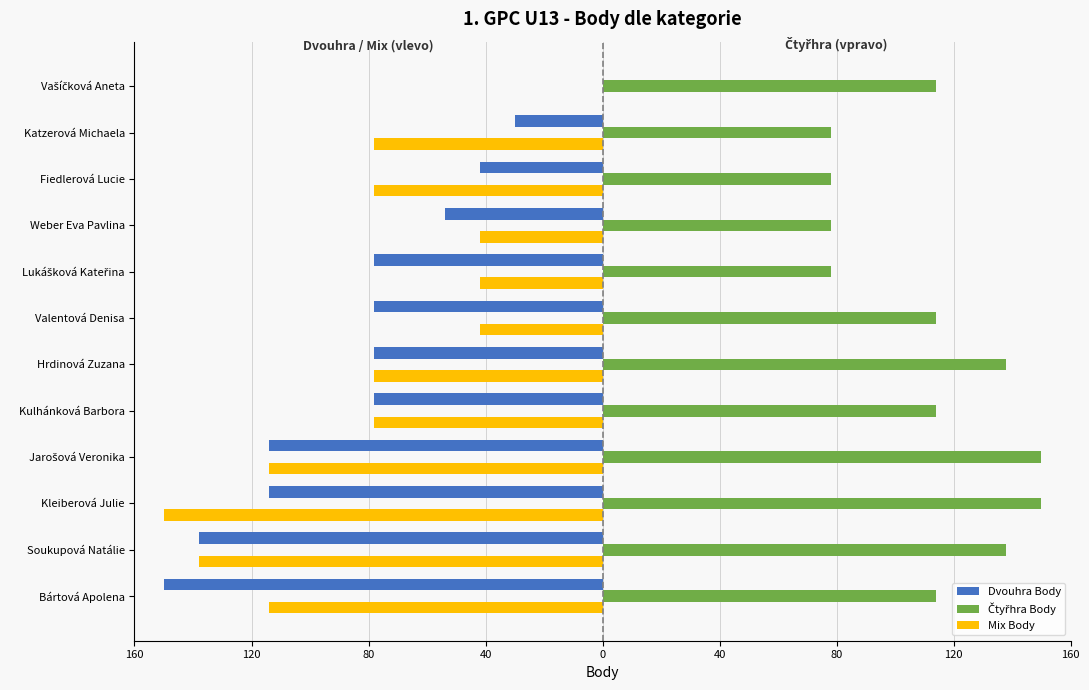

How many Mix Body values are between -114 and -42?

9